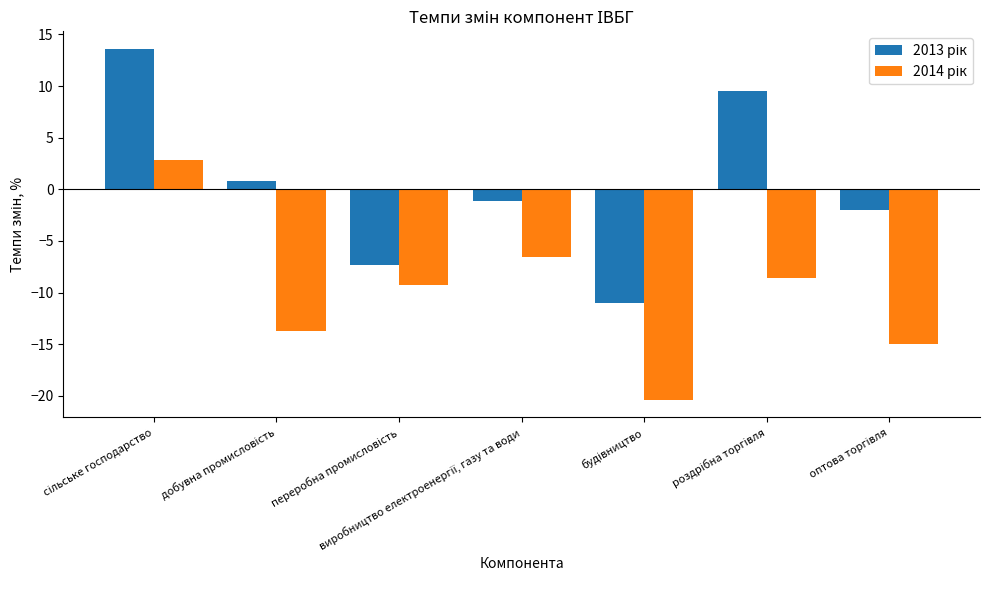

How many groups of bars are there?

7